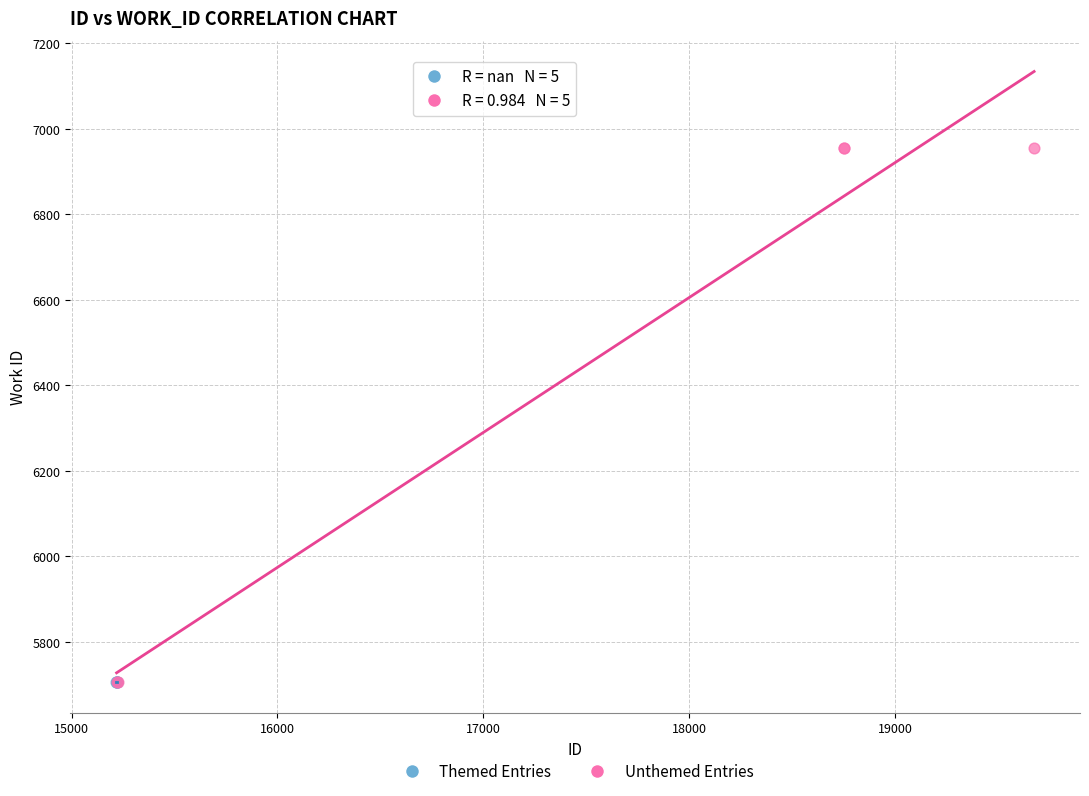

Which series reaches the maximum Y coordinate?

Unthemed Entries